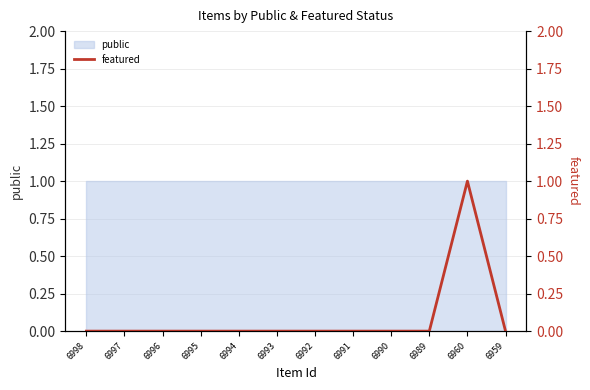

Rank the categories by value from highest to lowest.

6960, 6998, 6997, 6996, 6995, 6994, 6993, 6992, 6991, 6990, 6989, 6959